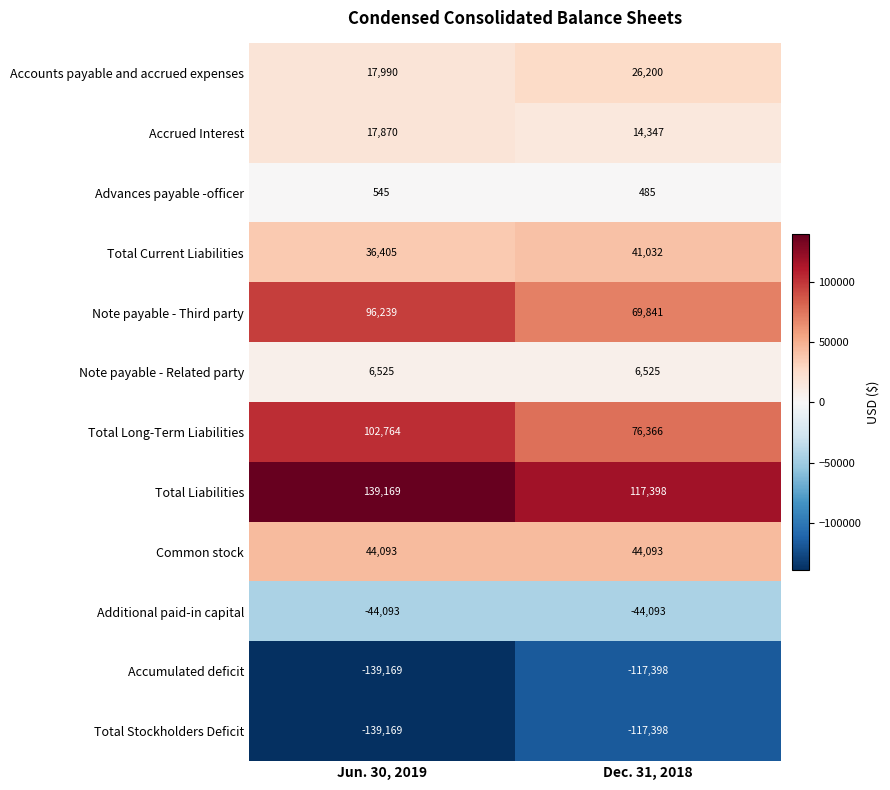

Reading left to right, transcribe all the data shown in this chart.

Accounts payable and accrued expenses: Jun. 30, 2019=17990	Dec. 31, 2018=26200
Accrued Interest: Jun. 30, 2019=17870	Dec. 31, 2018=14347
Advances payable -officer: Jun. 30, 2019=545	Dec. 31, 2018=485
Total Current Liabilities: Jun. 30, 2019=36405	Dec. 31, 2018=41032
Note payable - Third party: Jun. 30, 2019=96239	Dec. 31, 2018=69841
Note payable - Related party: Jun. 30, 2019=6525	Dec. 31, 2018=6525
Total Long-Term Liabilities: Jun. 30, 2019=102764	Dec. 31, 2018=76366
Total Liabilities: Jun. 30, 2019=139169	Dec. 31, 2018=117398
Common stock: Jun. 30, 2019=44093	Dec. 31, 2018=44093
Additional paid-in capital: Jun. 30, 2019=-44093	Dec. 31, 2018=-44093
Accumulated deficit: Jun. 30, 2019=-139169	Dec. 31, 2018=-117398
Total Stockholders Deficit: Jun. 30, 2019=-139169	Dec. 31, 2018=-117398